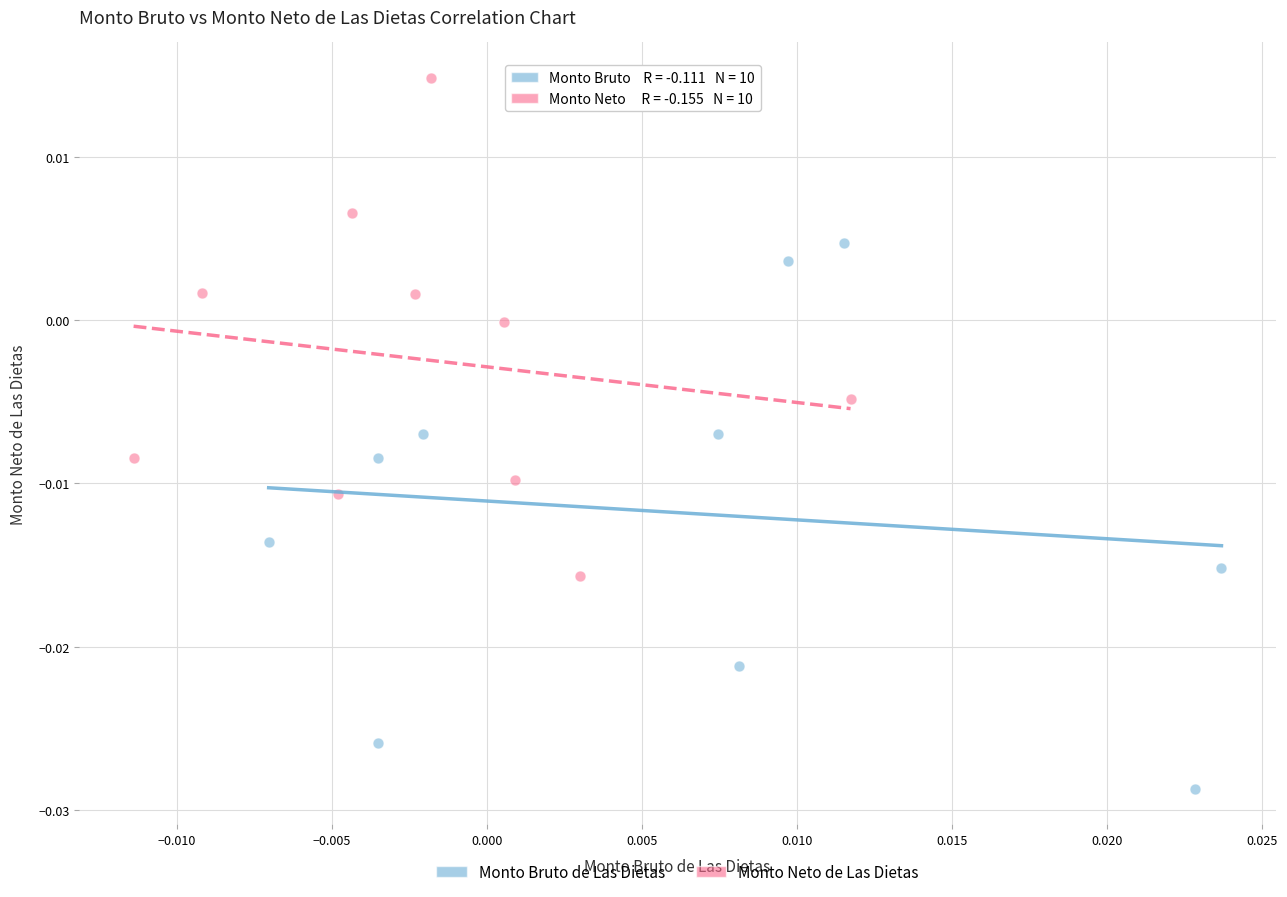

Which series has the largest Y range (max minus min)?

Monto Bruto de Las Dietas